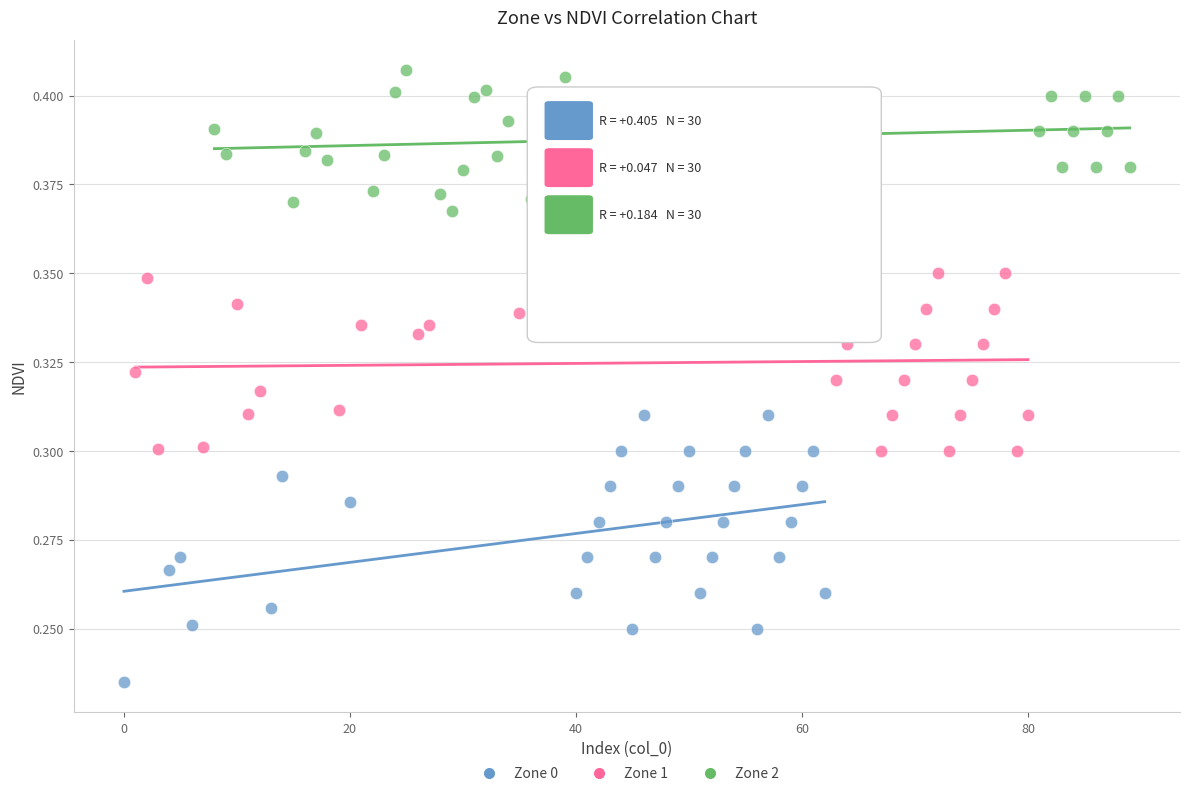

Which series has the largest Y range (max minus min)?

Zone 0